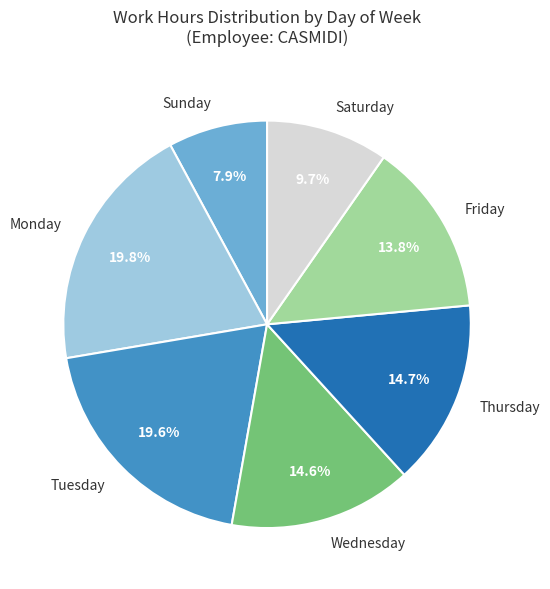

Approximately how many times larger is the value at Wednesday compared to Monday?

0.7